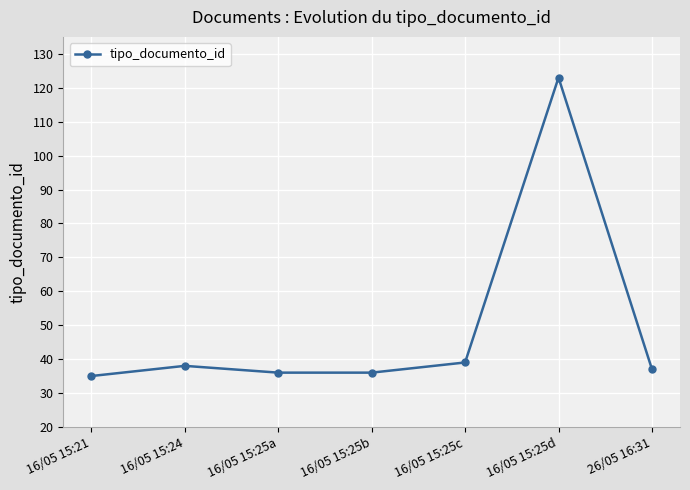

Reading left to right, list all the values displayed in this chart.

35	38	36	36	39	123	37